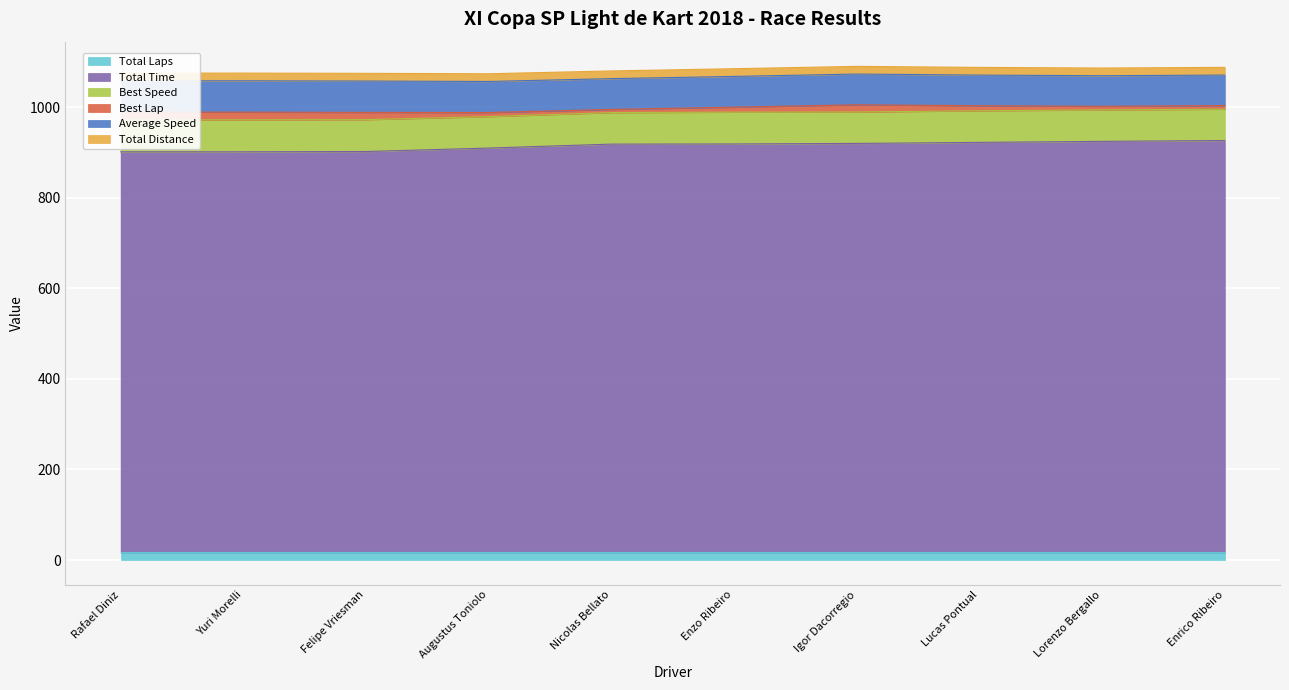

Which has a higher value, Enzo Ribeiro or Yuri Morelli?

Enzo Ribeiro